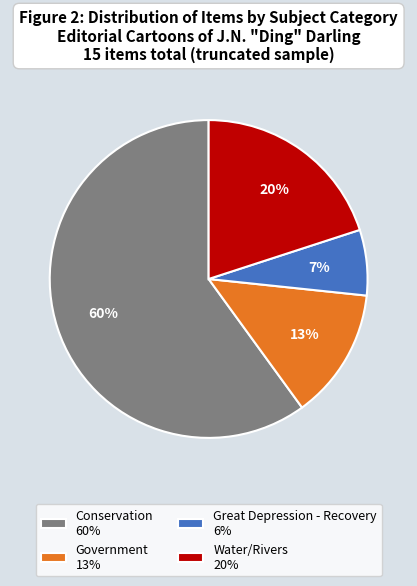

To the nearest percent, what is the combined percentage of Great Depression - Recovery 6% and Water/Rivers 20%?

27%